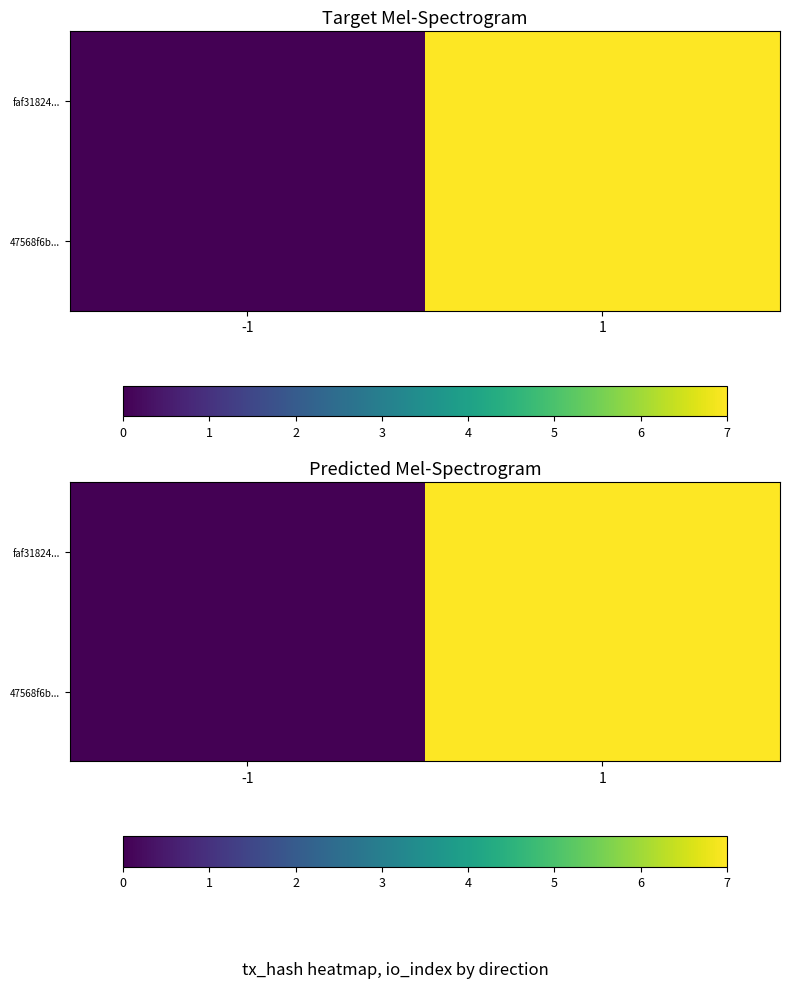

What is the highest value of the faf31824... series?

7